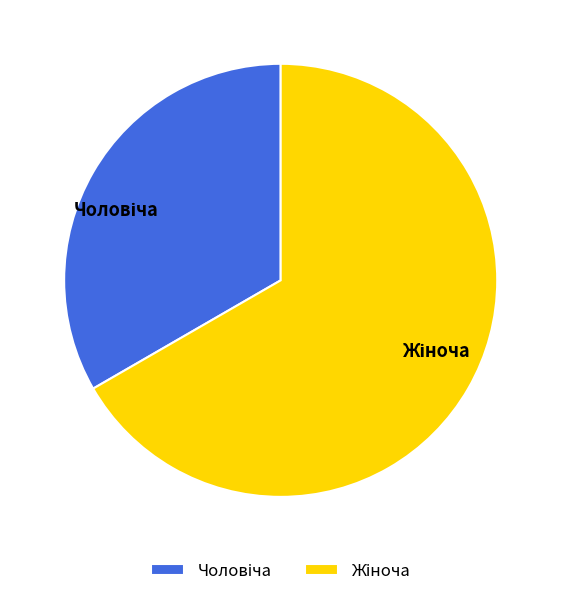

Is there any slice that represents more than half of the pie?

Yes